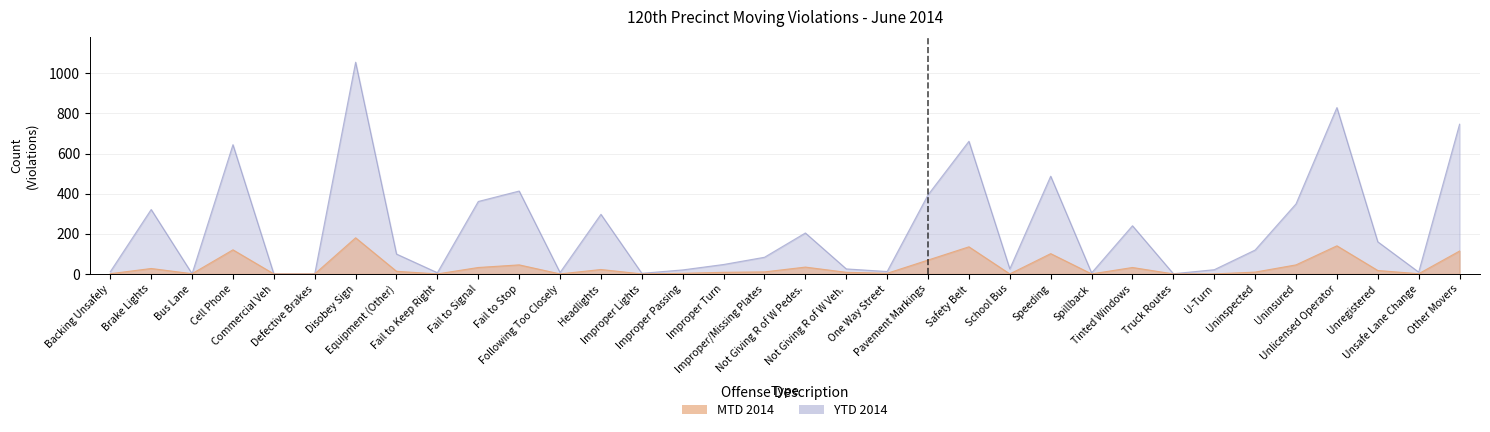

What is the difference between the MTD 2014 values at School Bus and Cell Phone?

120